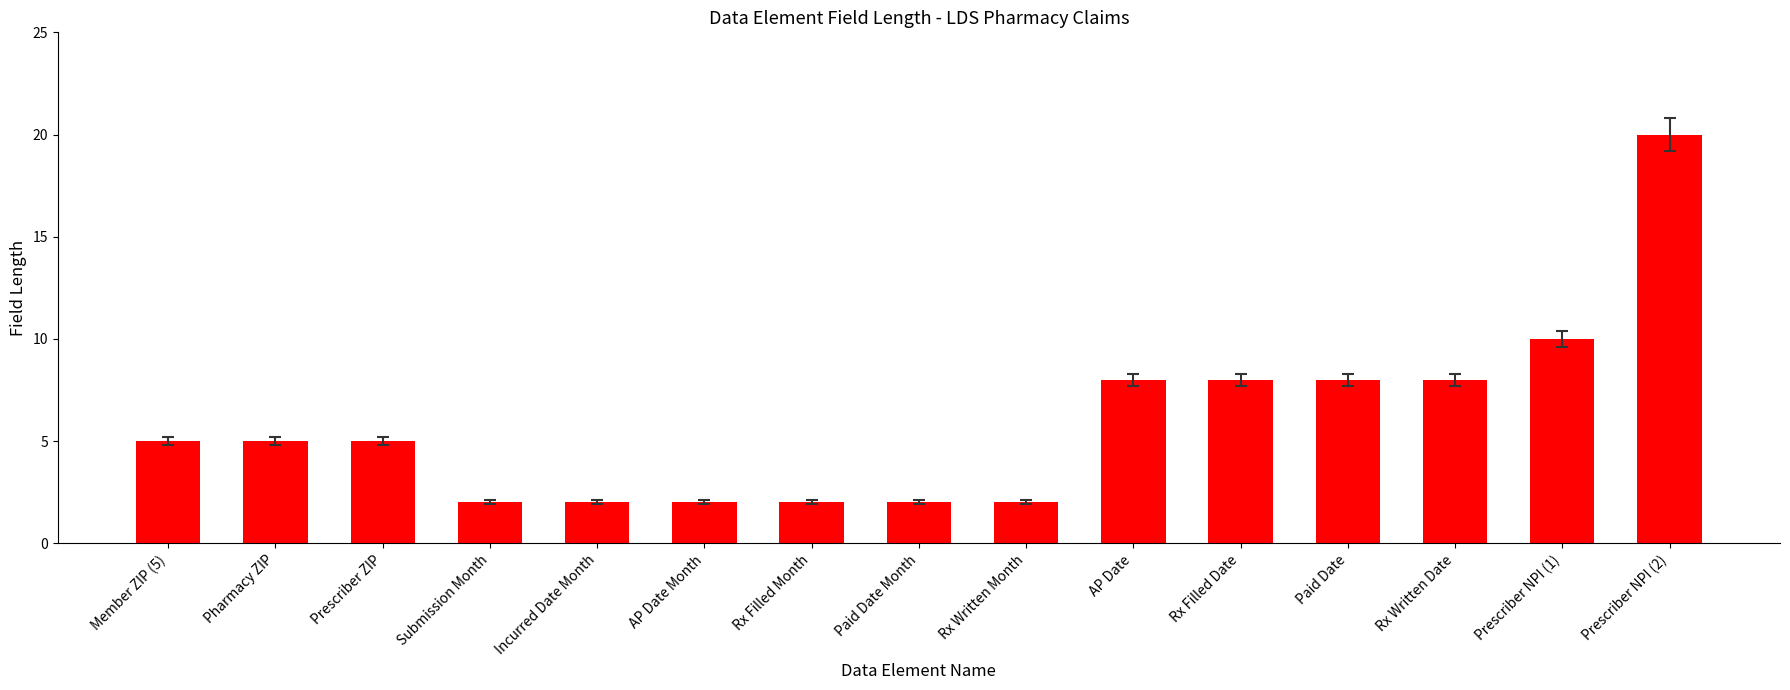

Which category has the highest value across all series?

Prescriber NPI (2)